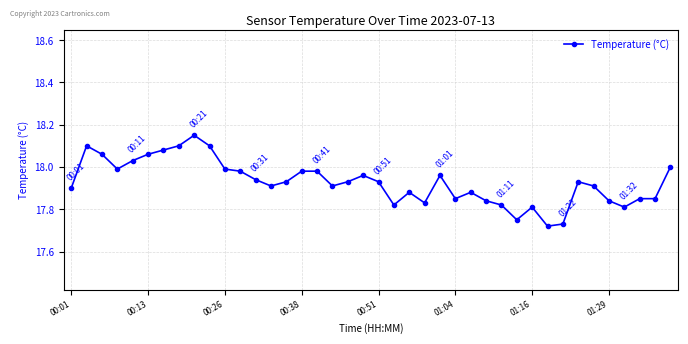

What is the difference between the maximum and minimum values?

0.4